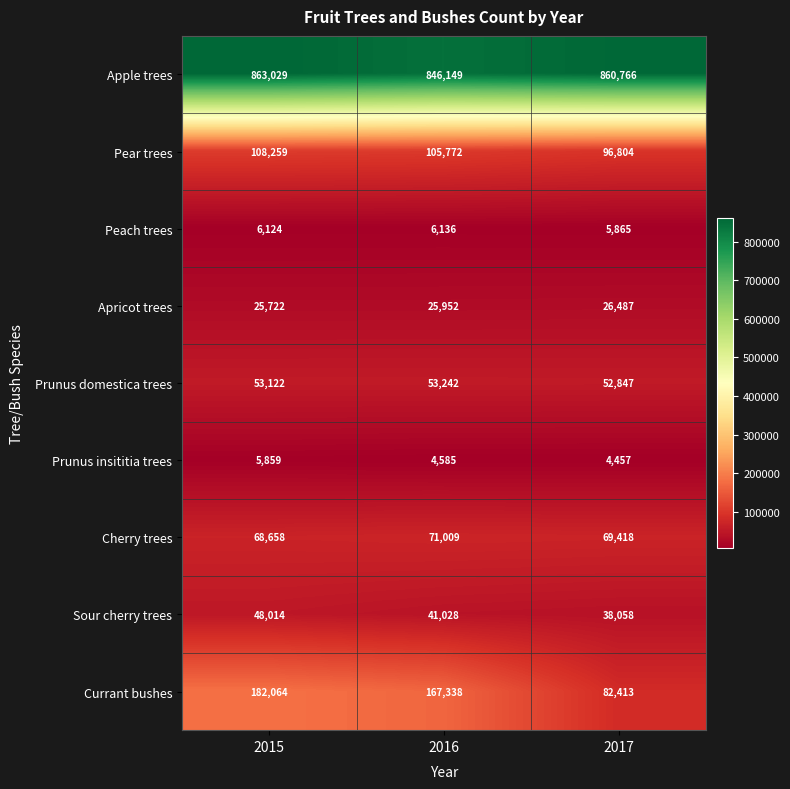

Reading right to left, what are all the values shown in this chart?

Apple trees: 2017=860766	2016=846149	2015=863029
Pear trees: 2017=96804	2016=105772	2015=108259
Peach trees: 2017=5865	2016=6136	2015=6124
Apricot trees: 2017=26487	2016=25952	2015=25722
Prunus domestica trees: 2017=52847	2016=53242	2015=53122
Prunus insititia trees: 2017=4457	2016=4585	2015=5859
Cherry trees: 2017=69418	2016=71009	2015=68658
Sour cherry trees: 2017=38058	2016=41028	2015=48014
Currant bushes: 2017=82413	2016=167338	2015=182064